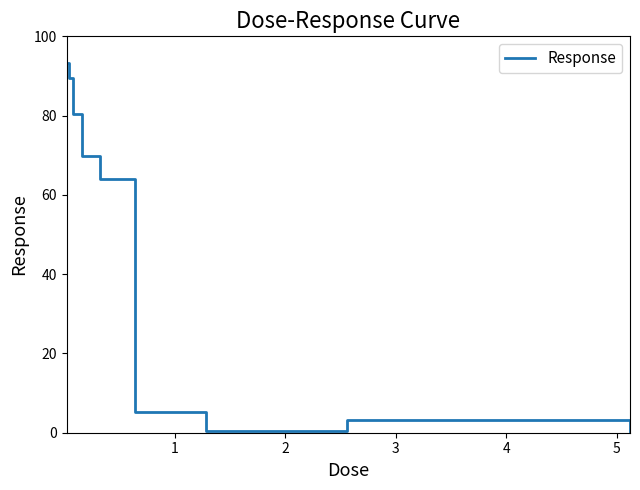

How many interior local peaks (higher than both neighbors) does the data have?

1